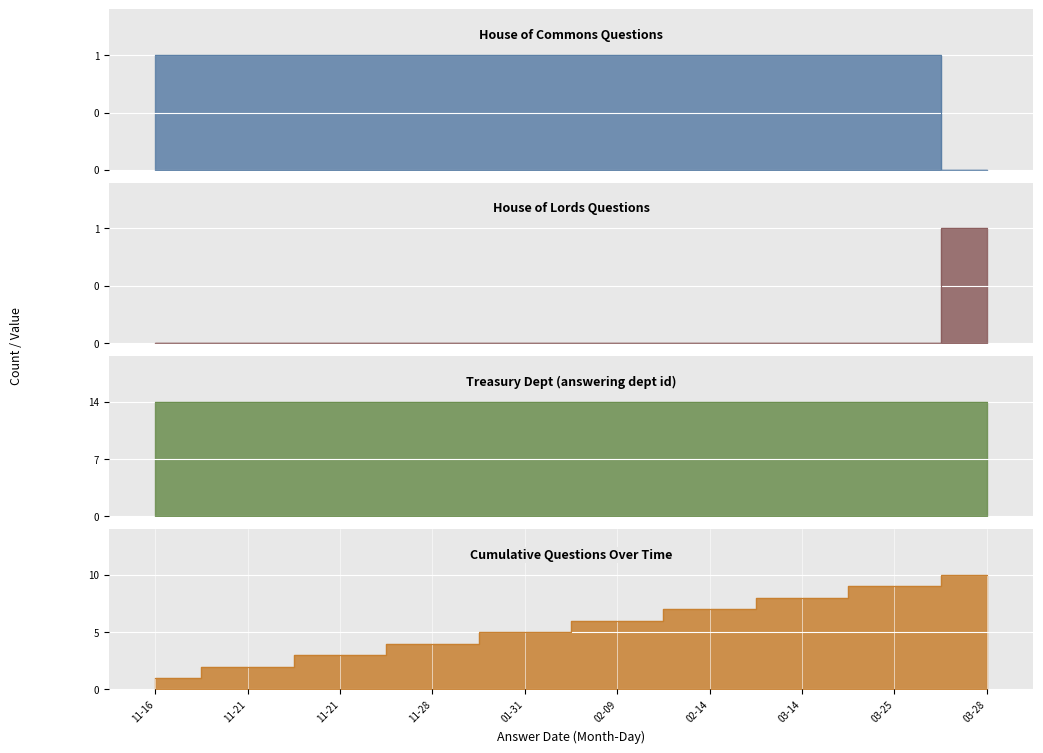

List the labels in order of value, smallest first.

03-28, 11-16, 11-21, 11-21, 11-28, 01-31, 02-09, 02-14, 03-14, 03-25